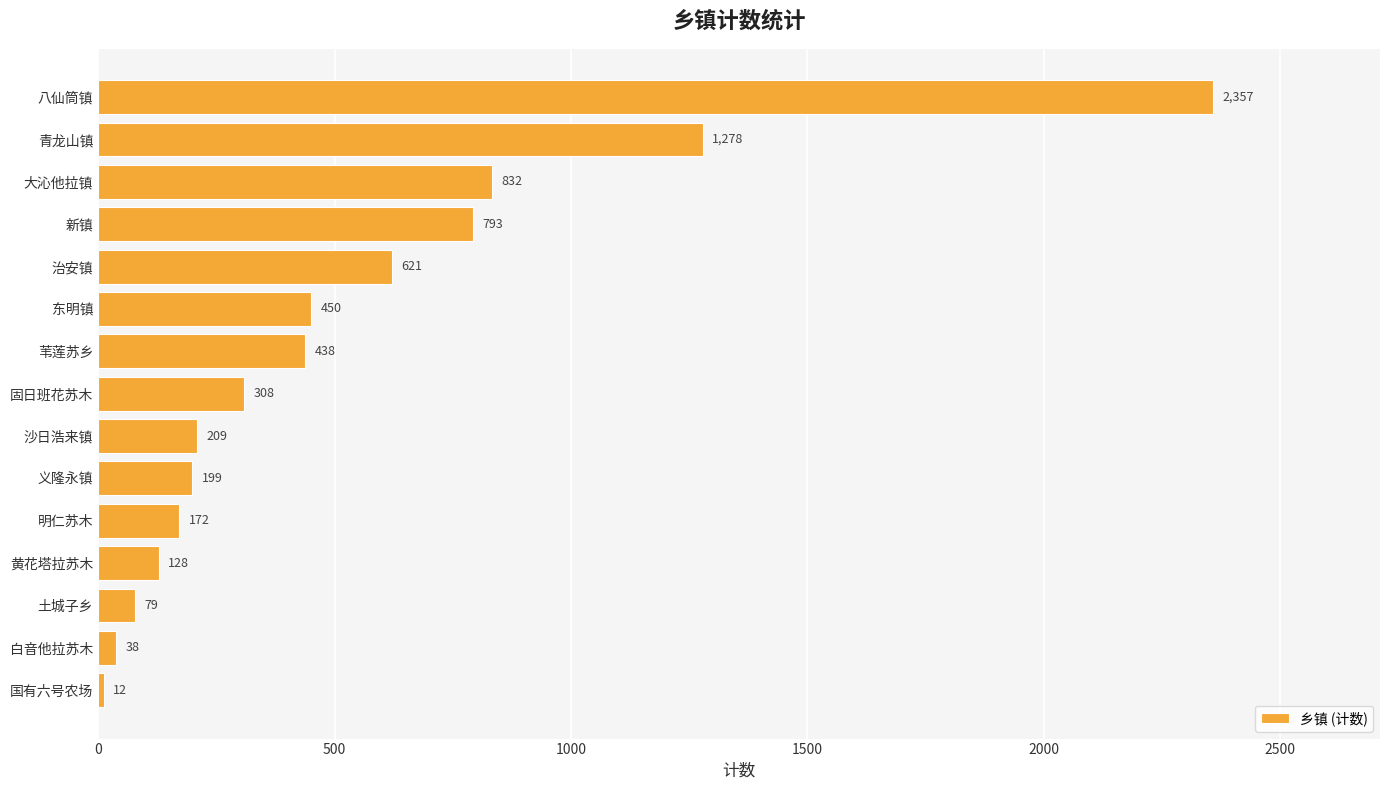

Are the bars grouped side by side (vs. stacked)?

No